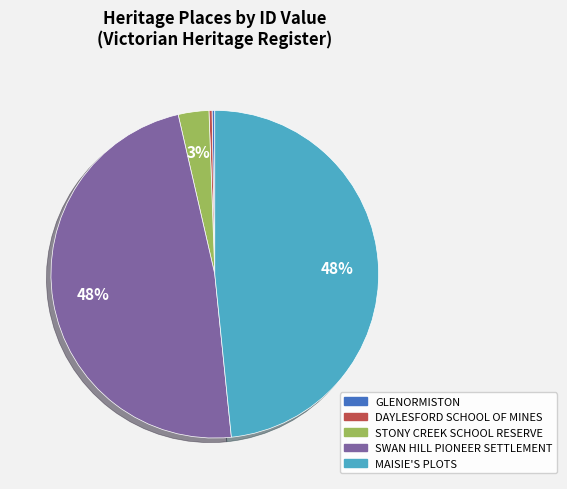

Is there a majority slice in this chart?

No